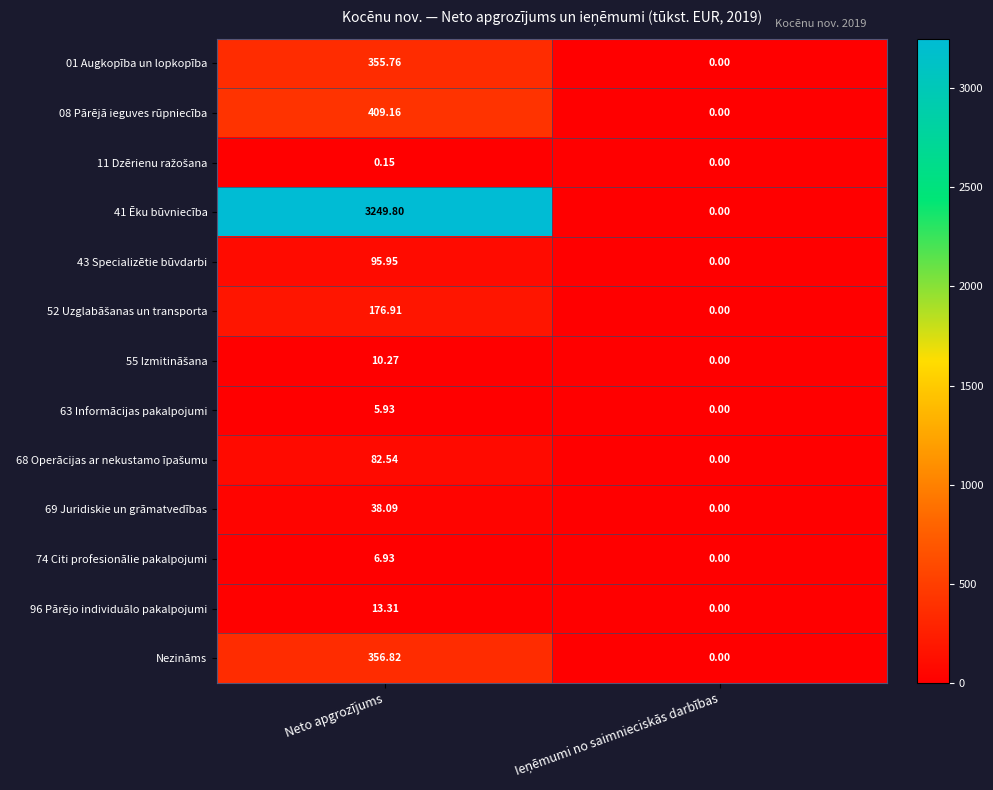

At which category is the sum across all series the highest?

Neto apgrozījums